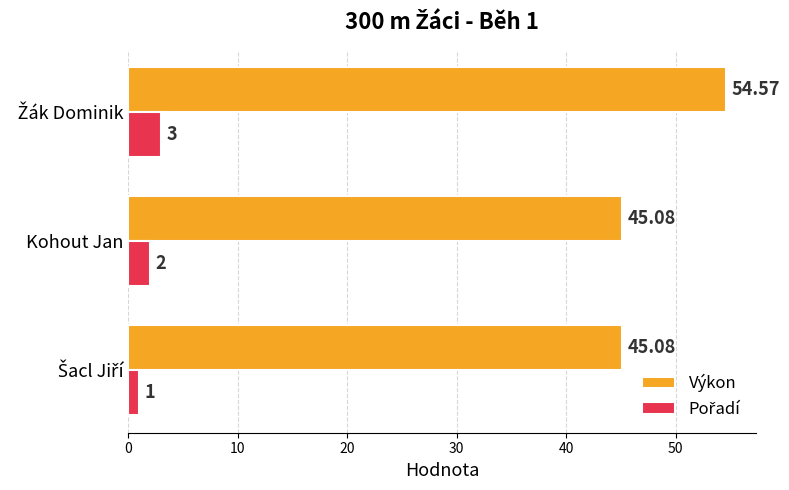

What is the minimum value shown in the chart?

1.0